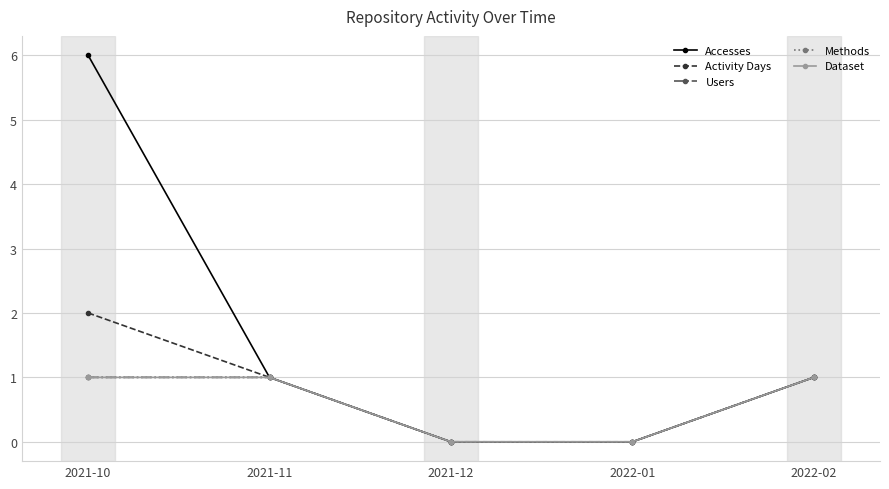

Reading left to right, extract all data points from this chart.

Accesses: 2021-10=6	2021-11=1	2021-12=0	2022-01=0	2022-02=1
Activity Days: 2021-10=2	2021-11=1	2021-12=0	2022-01=0	2022-02=1
Users: 2021-10=1	2021-11=1	2021-12=0	2022-01=0	2022-02=1
Methods: 2021-10=1	2021-11=1	2021-12=0	2022-01=0	2022-02=1
Dataset: 2021-10=1	2021-11=1	2021-12=0	2022-01=0	2022-02=1